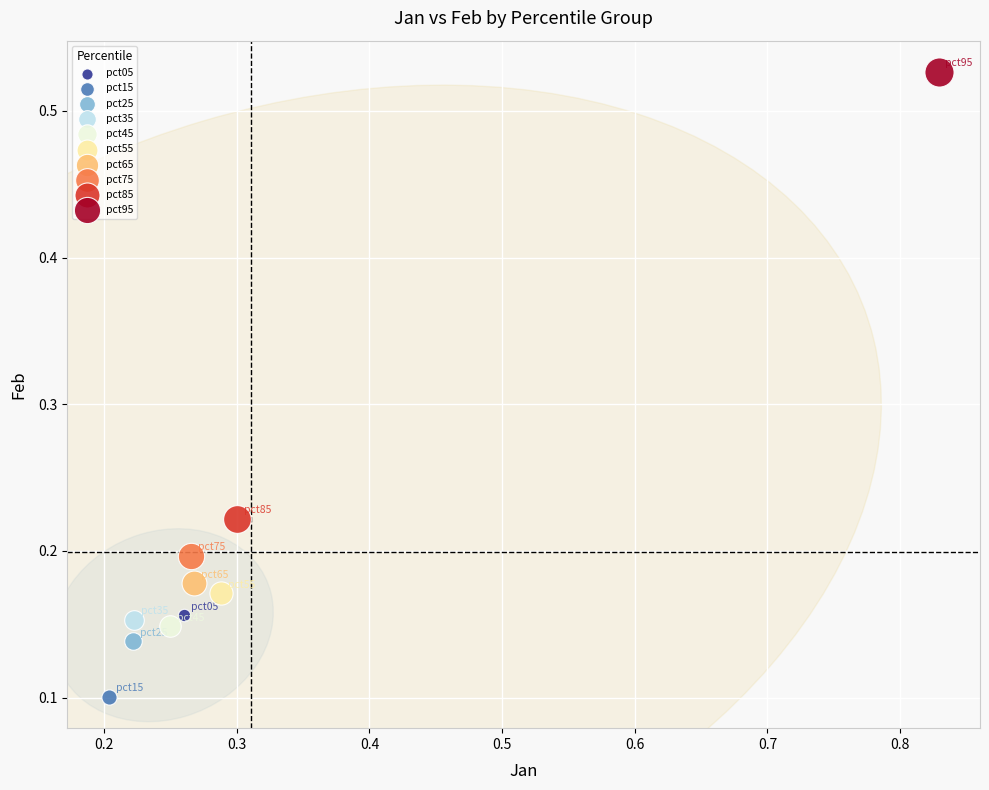

What are all the series names shown in the legend?

pct05, pct15, pct25, pct35, pct45, pct55, pct65, pct75, pct85, pct95